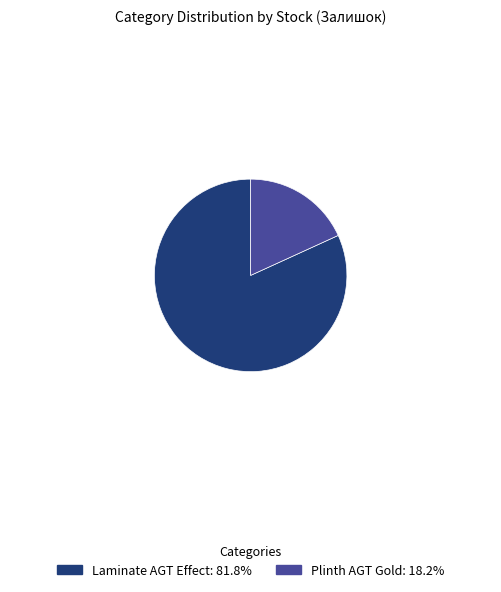

What is the majority slice?

Laminate AGT Effect